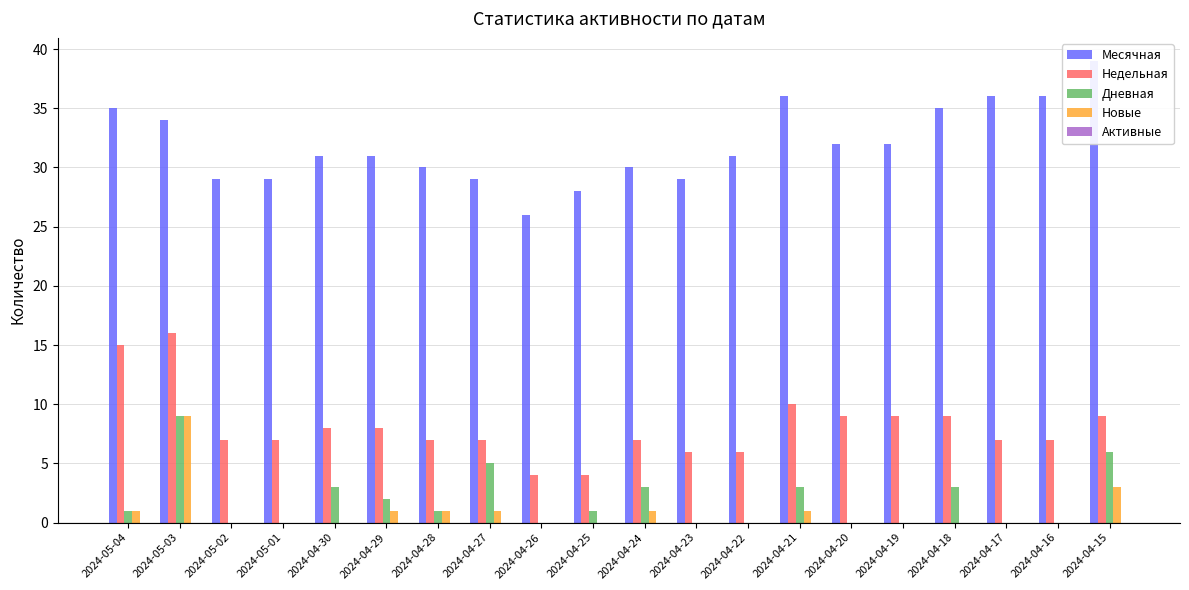

What is the maximum value shown in the chart?

39